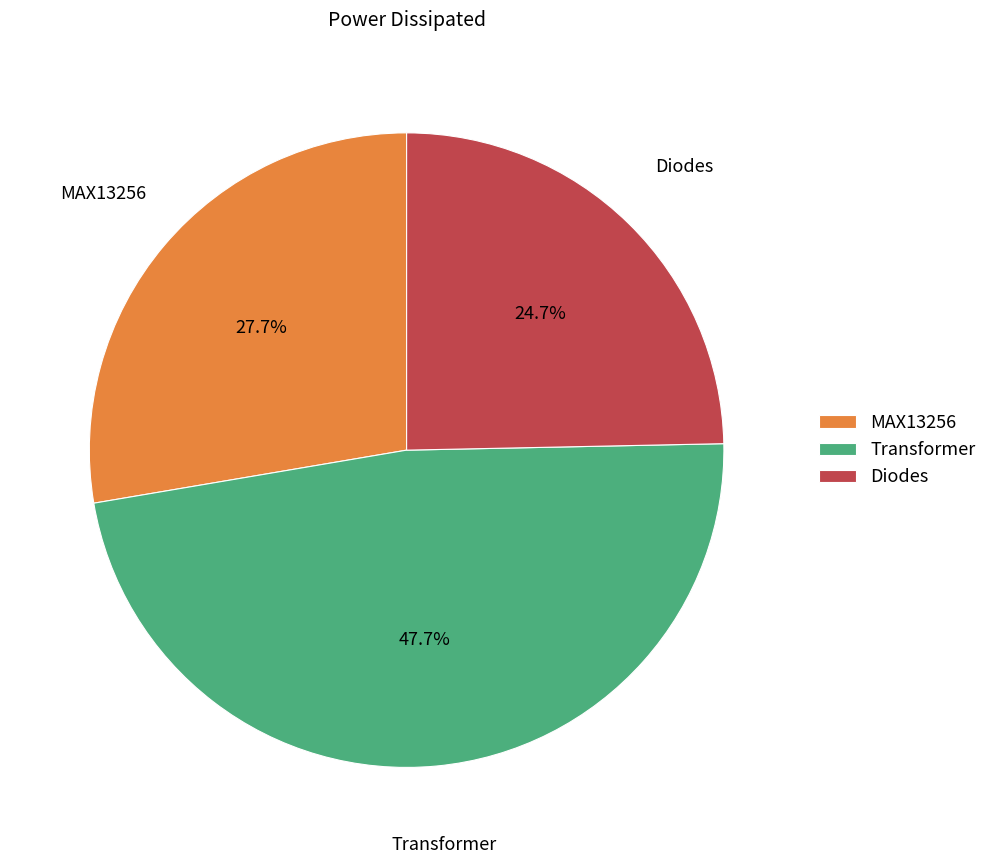

Is the sum of MAX13256 and Transformer greater than half?

Yes